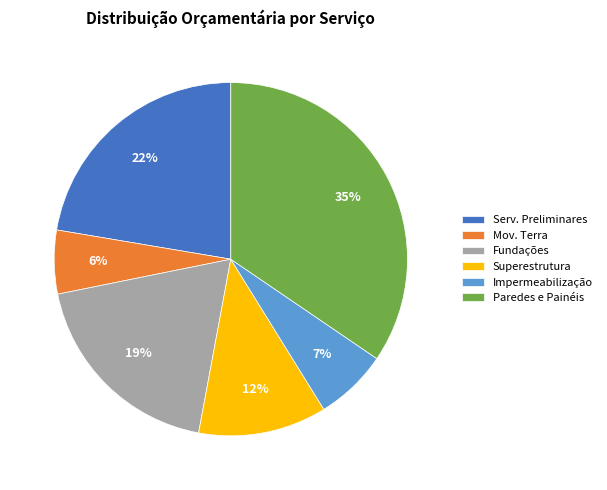

What percentage is the Fundações slice, to the nearest percent?

19%